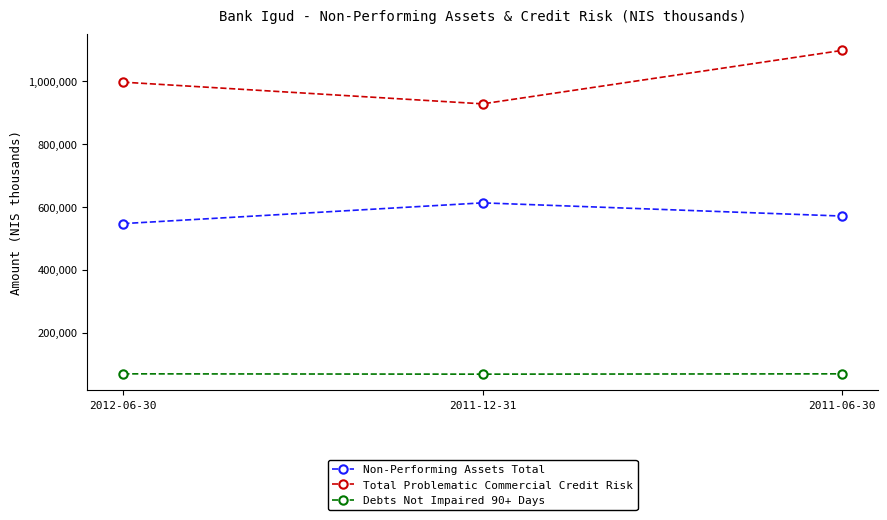

What is the label of the 2nd point from the left?

2011-12-31